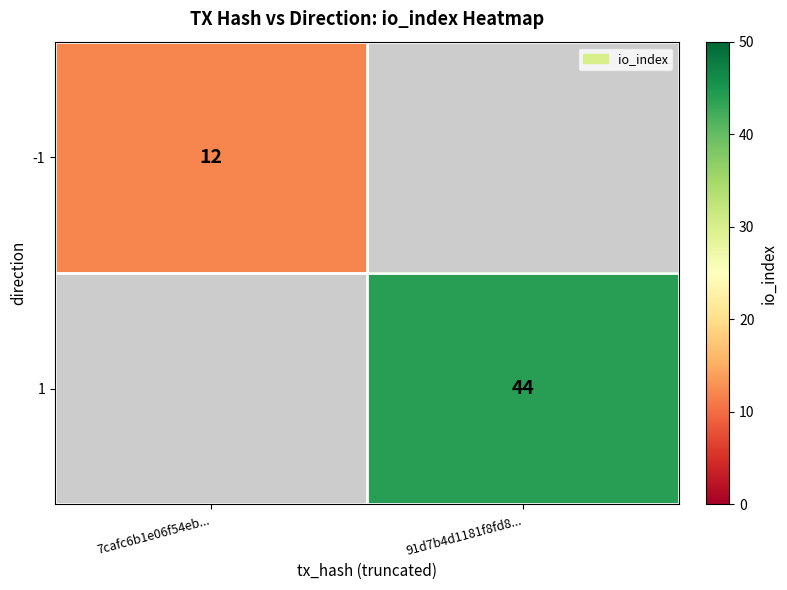

How many distinct data groups are displayed?

2